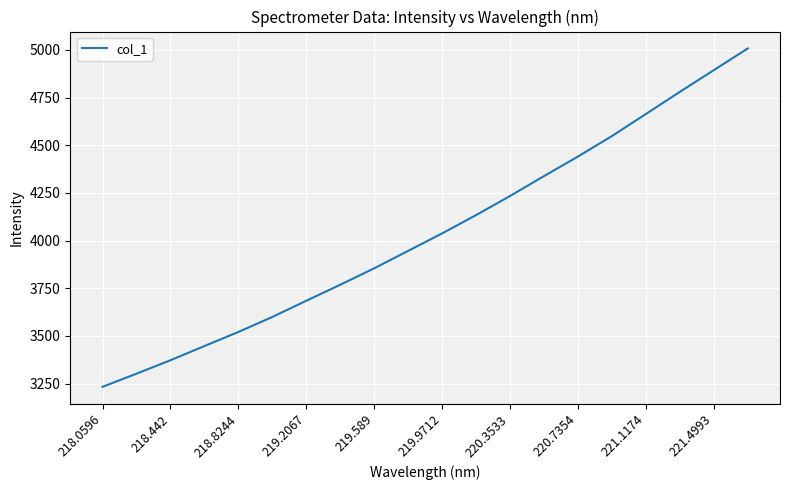

What is the smallest value displayed?

3232.7